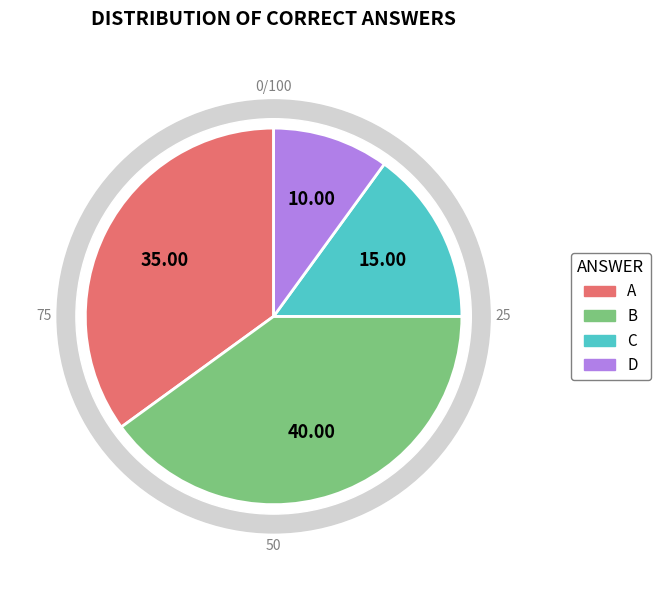

Rank the categories by value from lowest to highest.

D, C, A, B